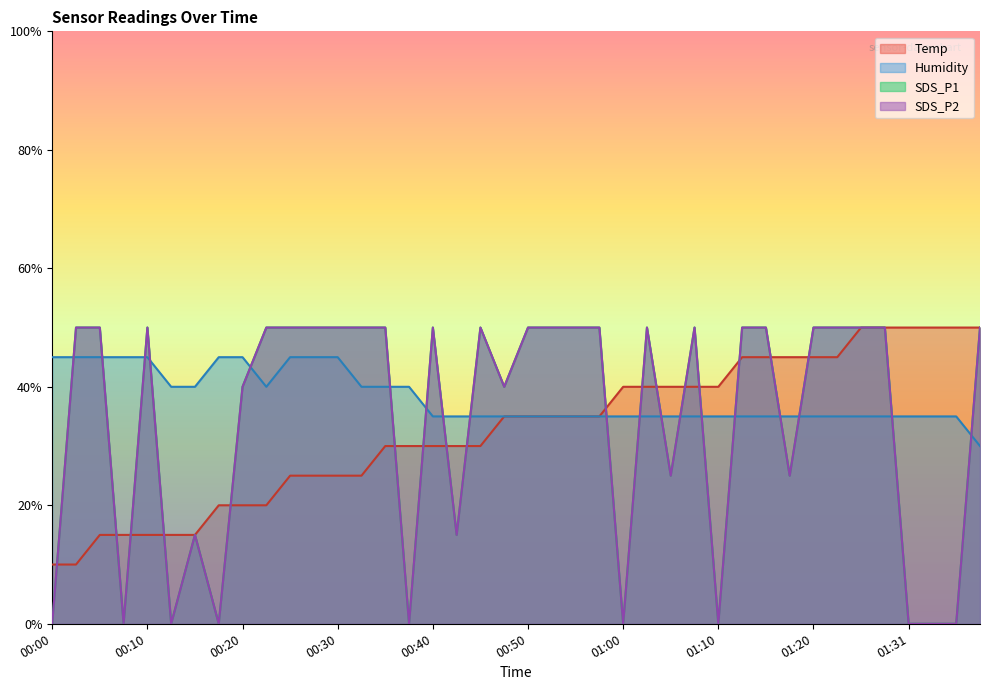

Which category has the highest value in the Humidity series?

00:00